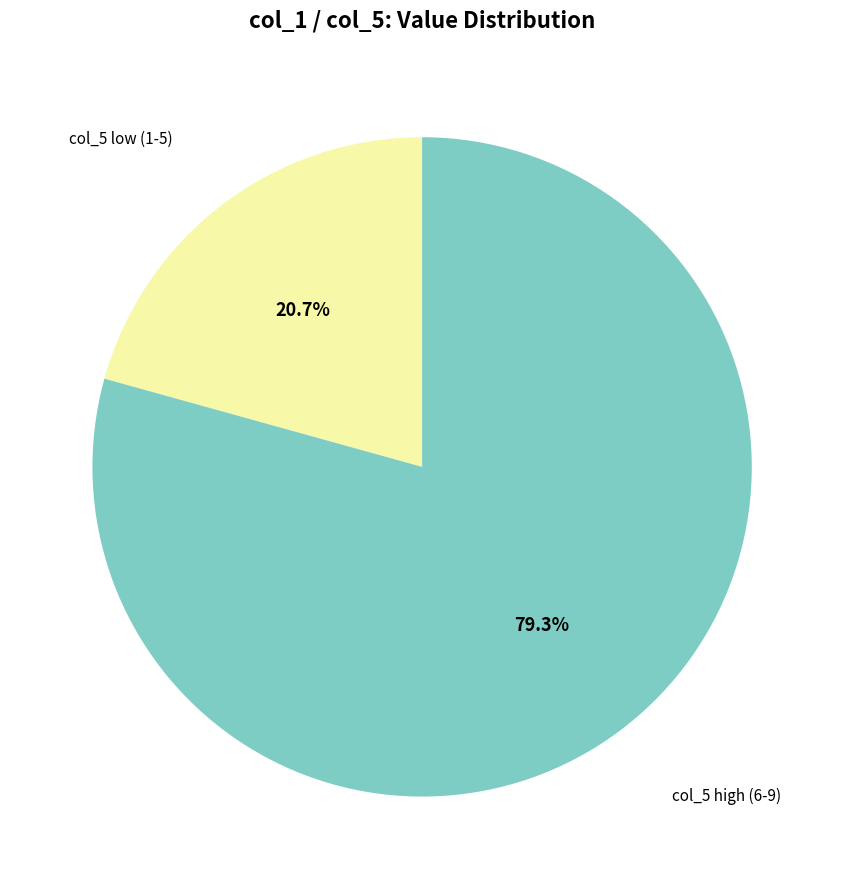

Does any single category account for the majority?

Yes